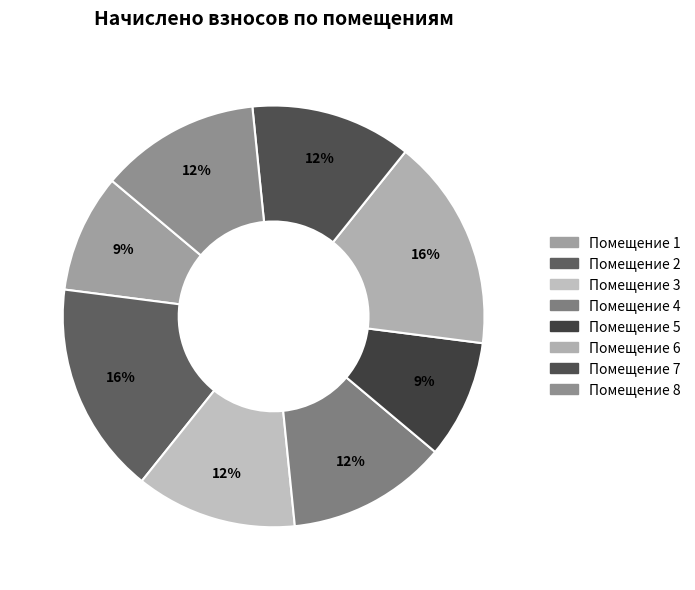

How many segments does this pie chart have?

8